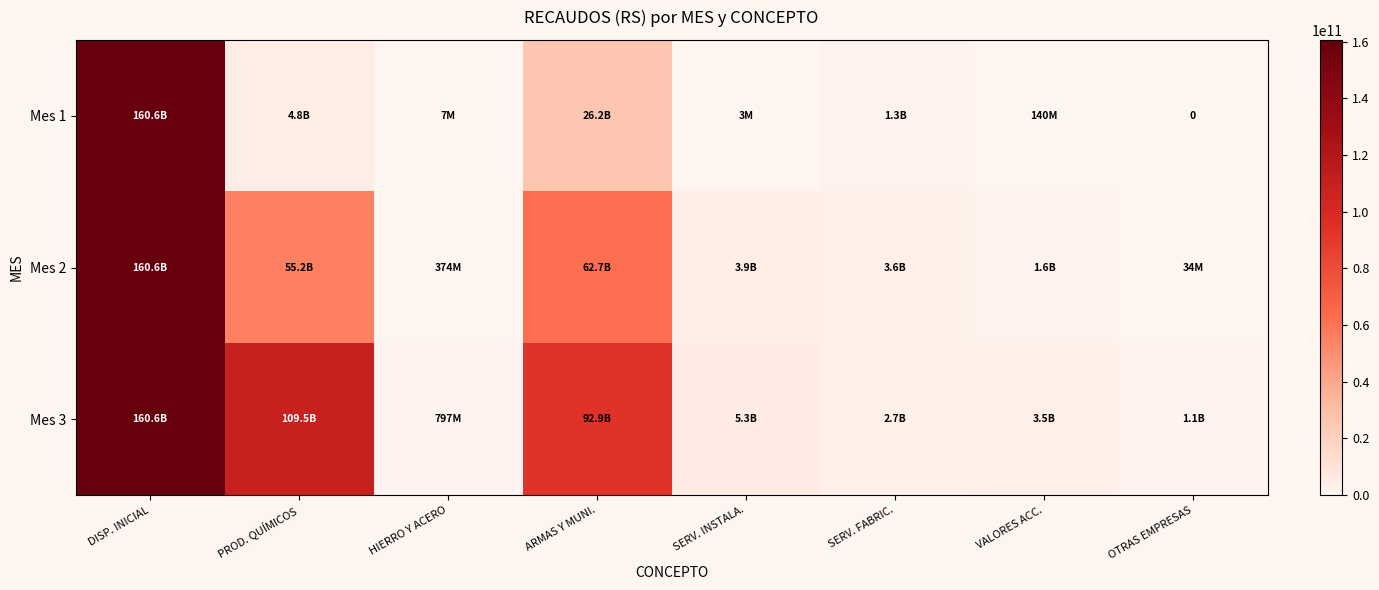

The value of Mes 1 at OTRAS EMPRESAS is 81314946804. True or false?

False